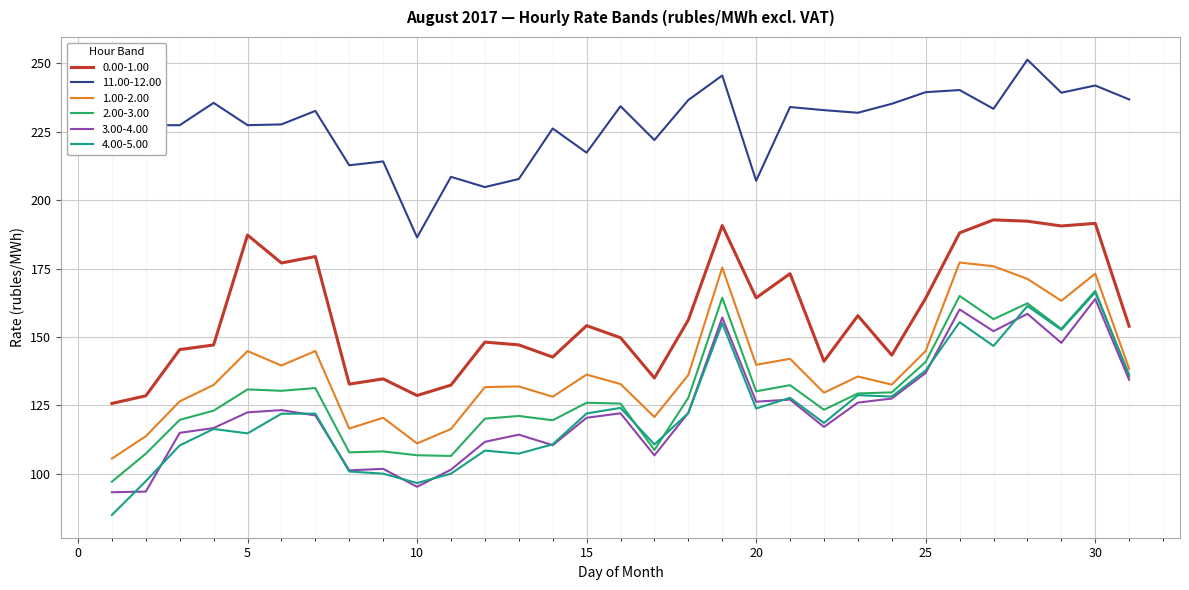

What is the smallest value displayed?

85.0